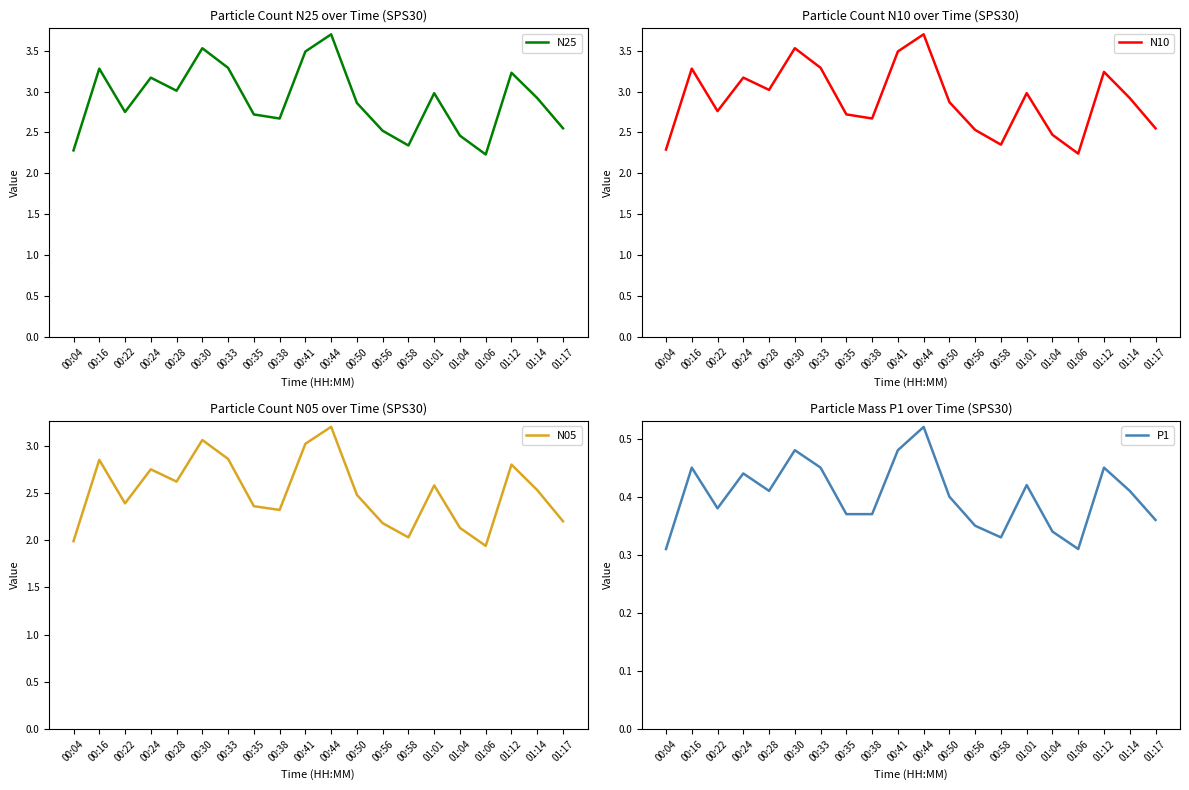

What is the value of the N10 point at the 2nd from the left?

3.3